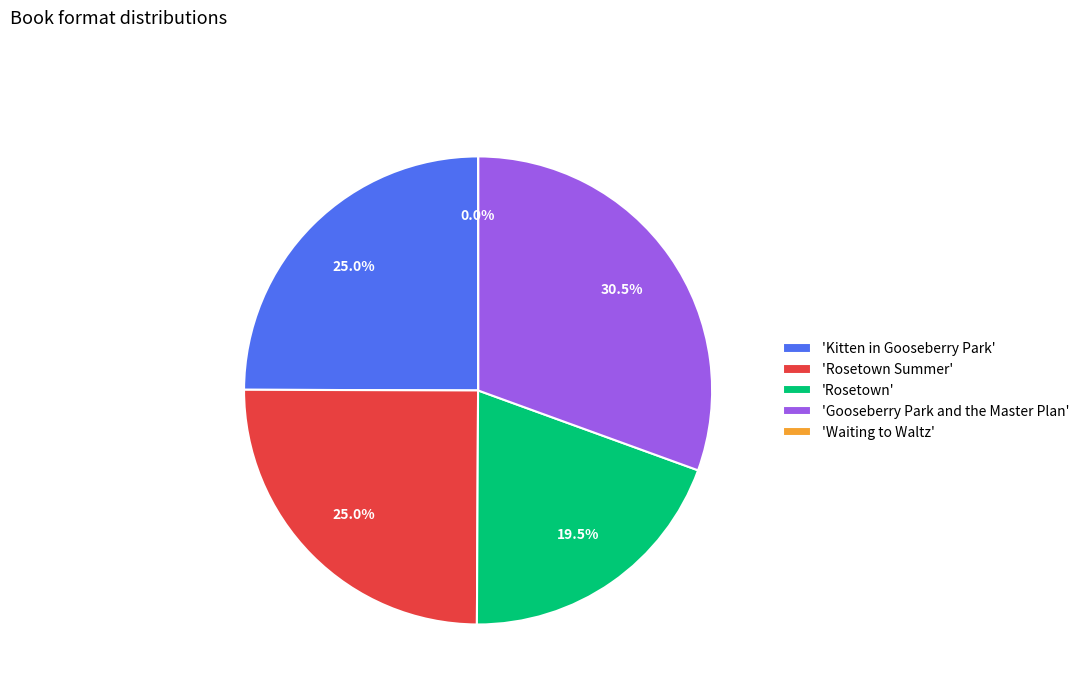

Which category has the biggest portion of the pie?

'Gooseberry Park and the Master Plan'